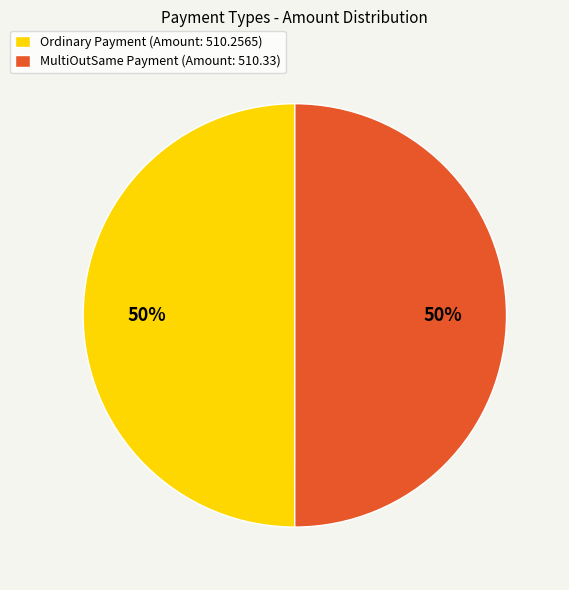

Do MultiOutSame Payment and Ordinary Payment together represent more than half of the pie?

Yes